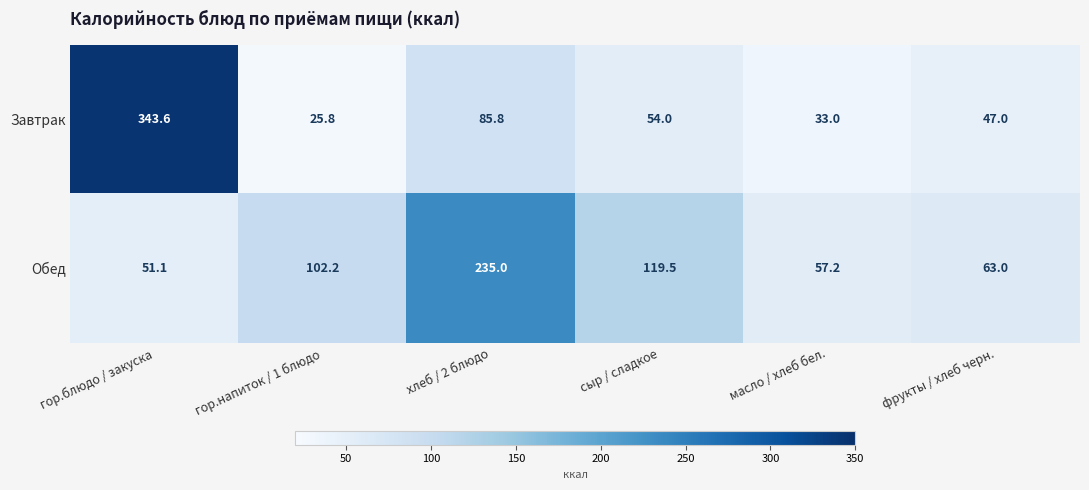

True or false: Завтрак has a value of 47.0 at фрукты / хлеб черн..

True